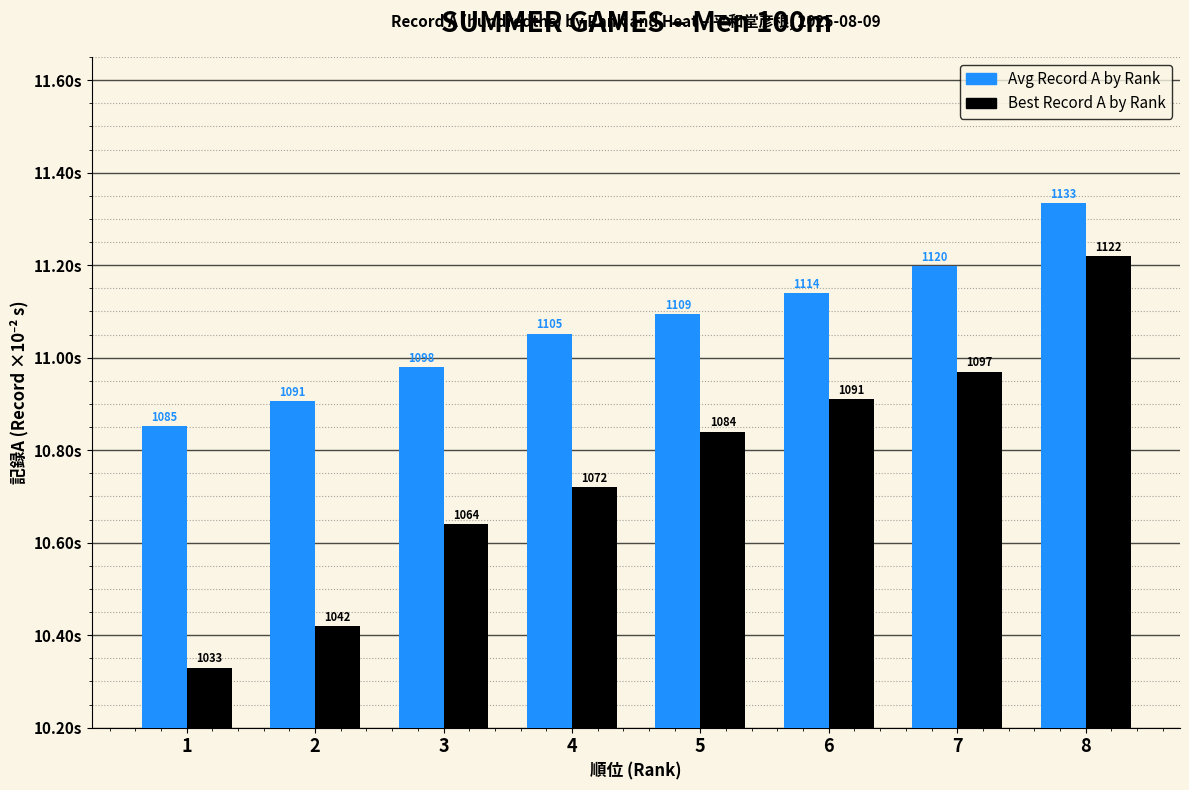

What is the greatest value displayed?

1133.3